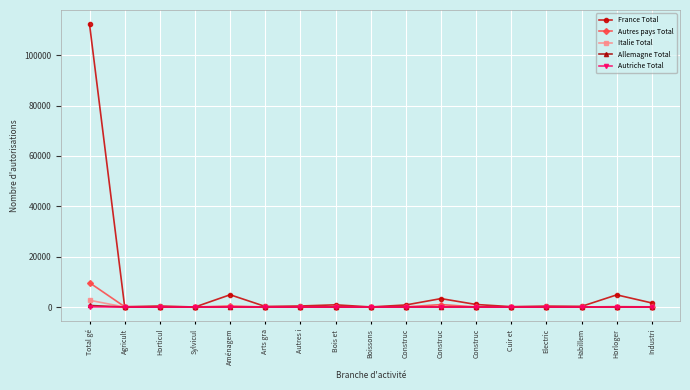

Where is the first local maximum for Italie Total?

Aménagem